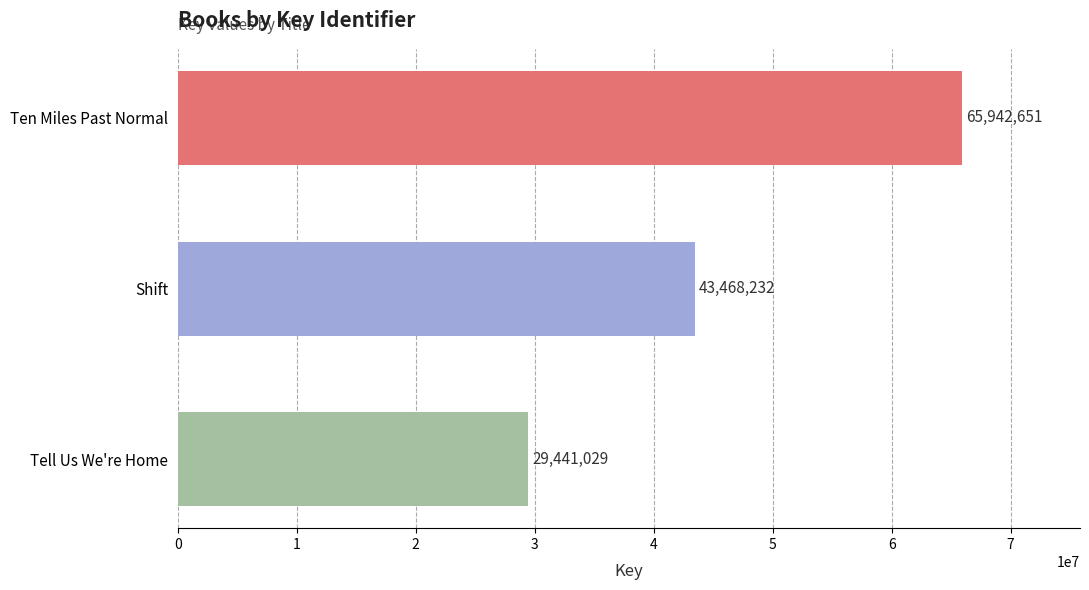

What is the minimum value shown in the chart?

29441029